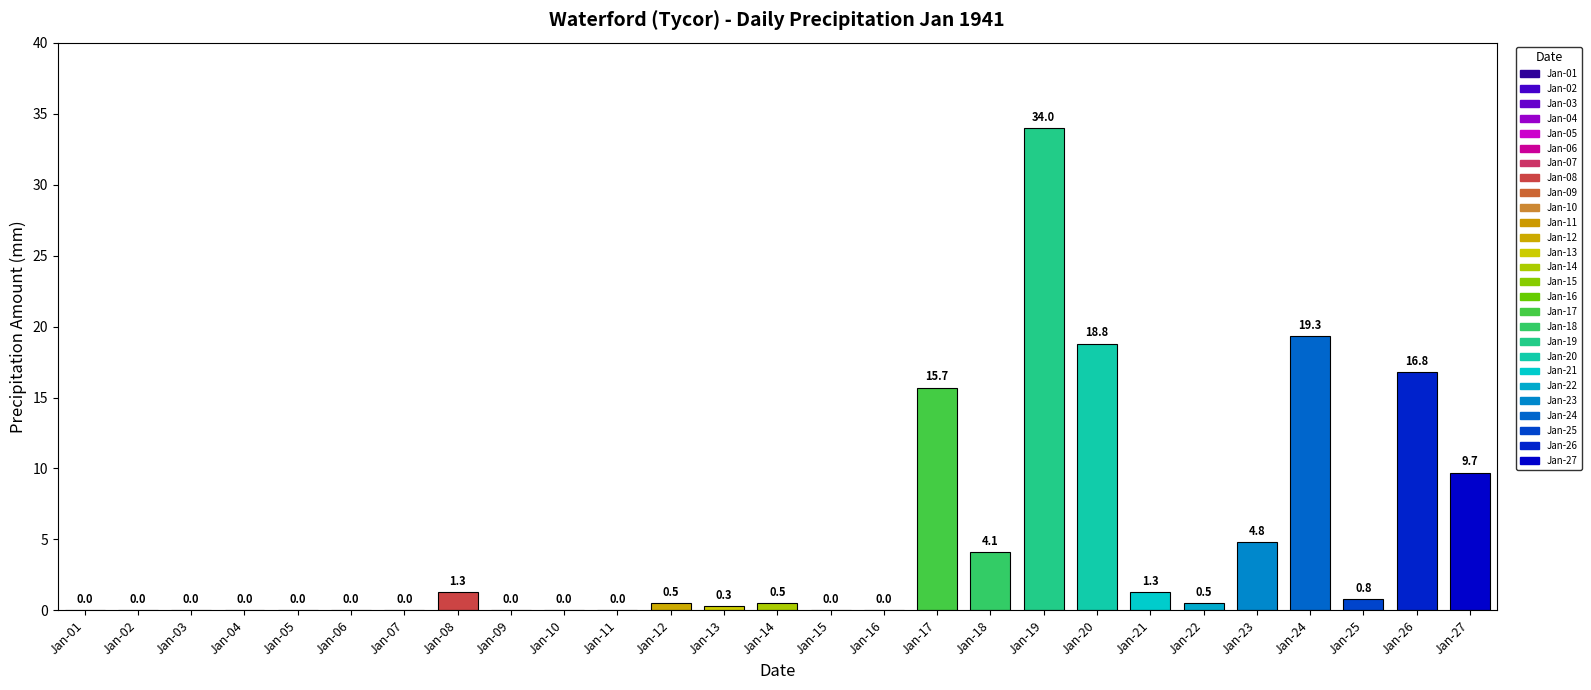

What is the sum of the values at Jan-05 and Jan-21?

1.3